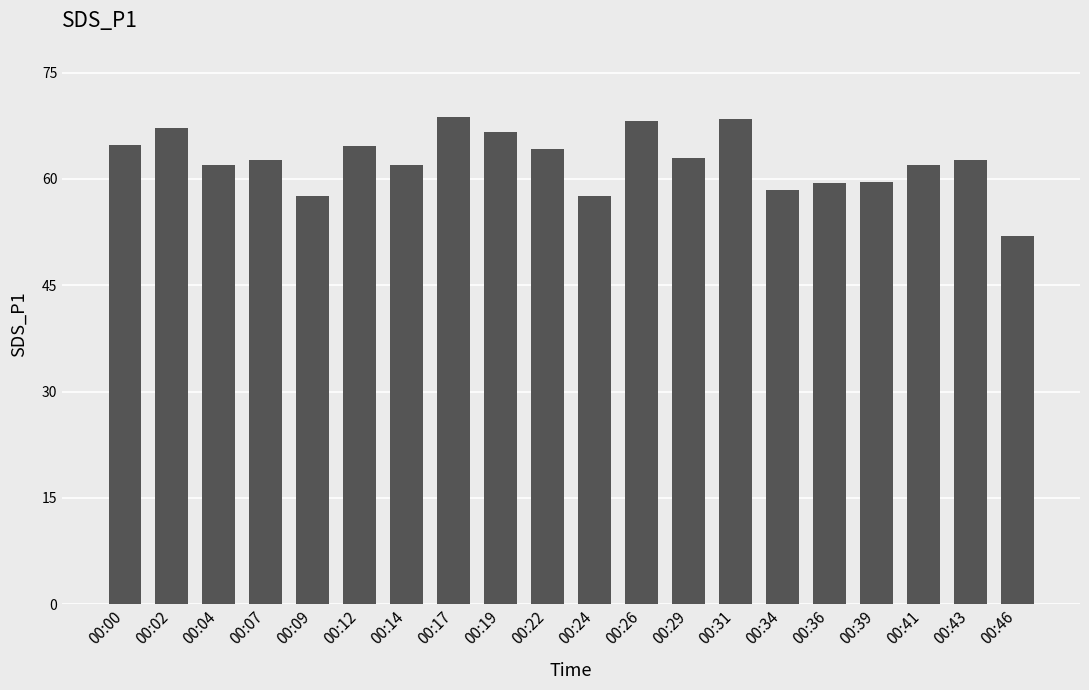

Read the value at 00:34.

58.4